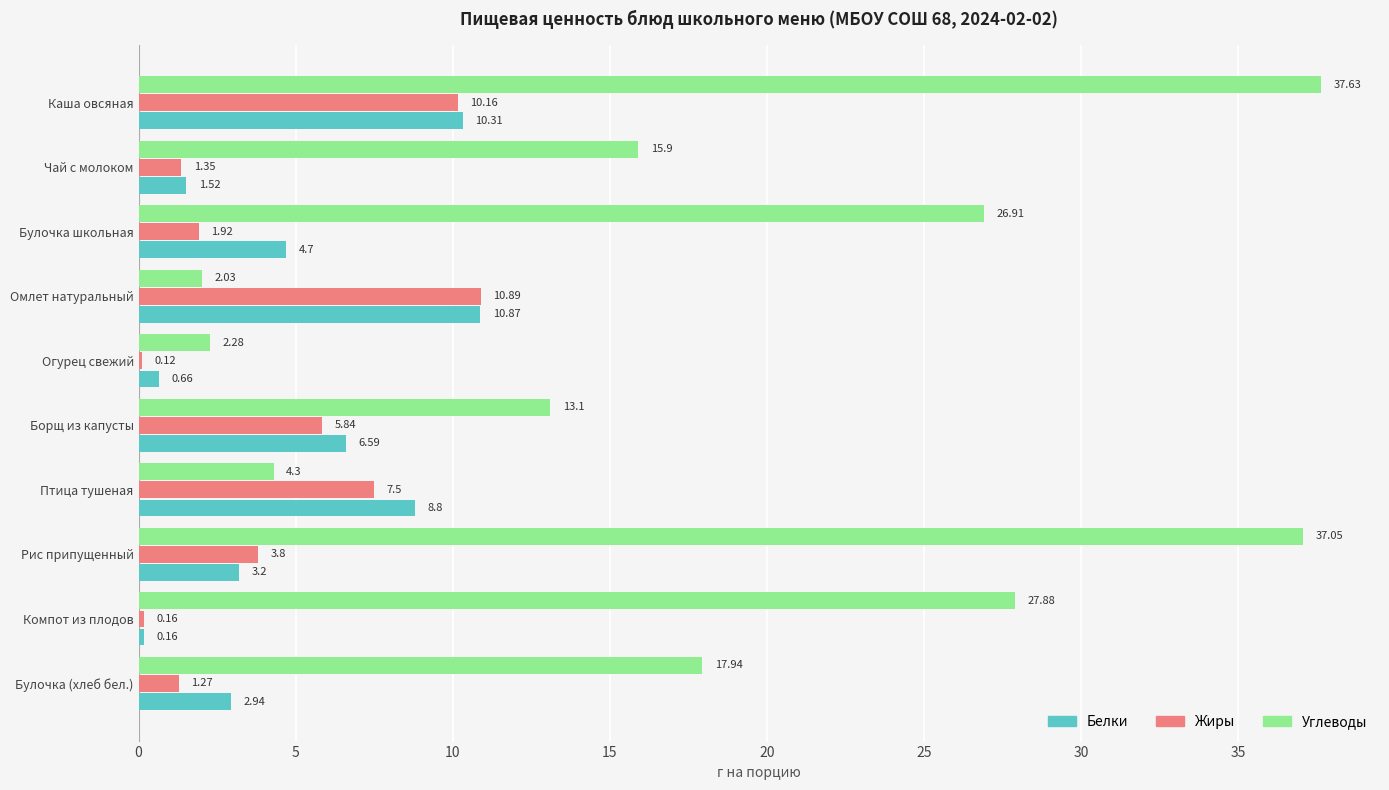

What is the average value of the Углеводы series?

18.5